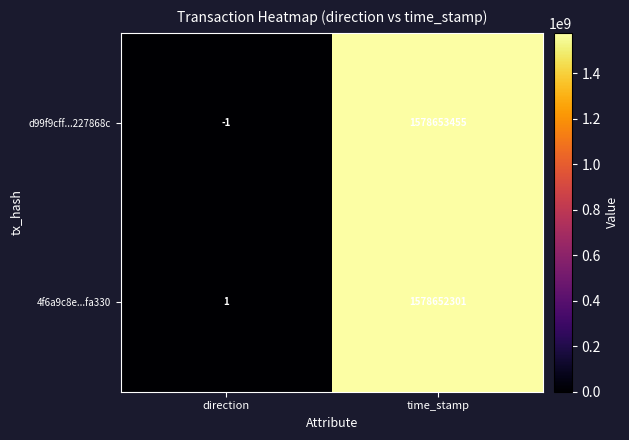

Reading right to left, extract all data points from this chart.

d99f9cff...227868c: 1578653455	-1
4f6a9c8e...fa330: 1578652301	1